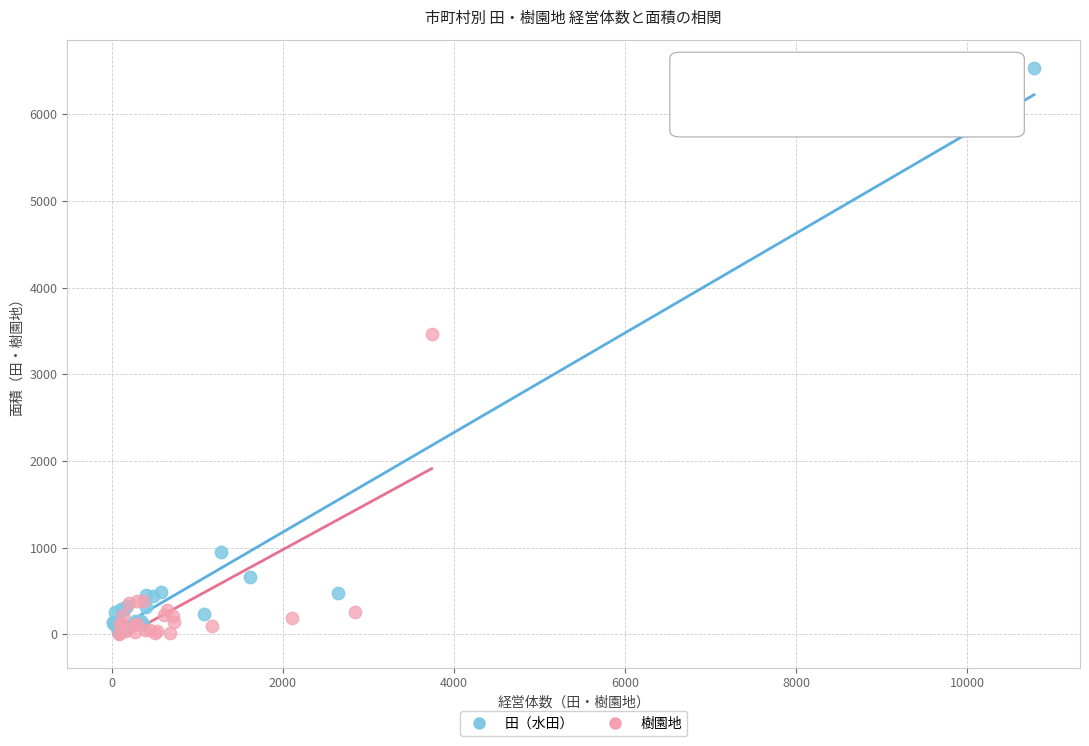

Which series has the widest spread of Y values?

田（水田）